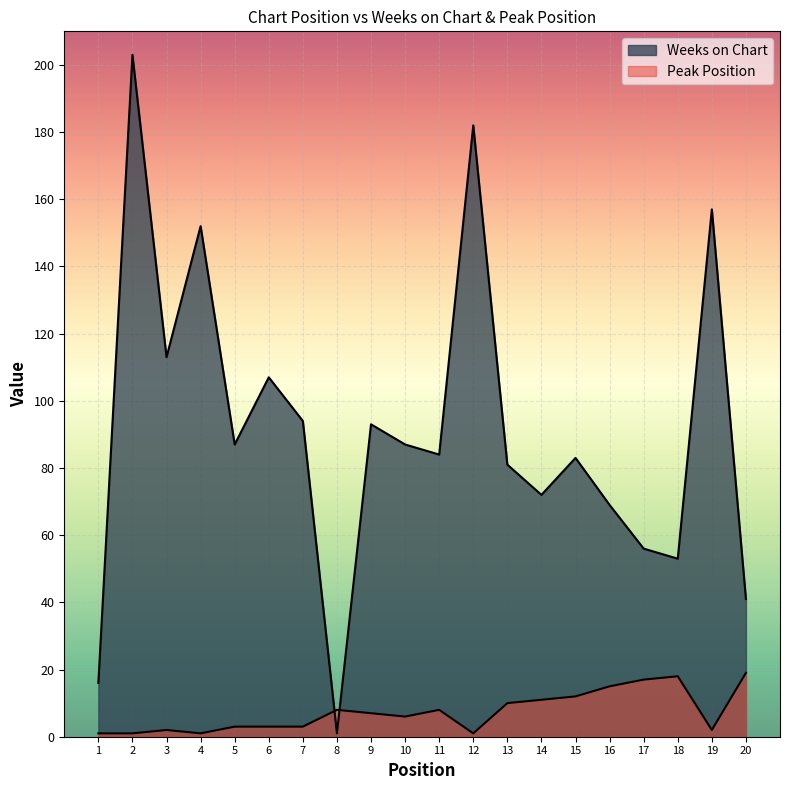

How many interior local peaks does the Peak Position series have?

4